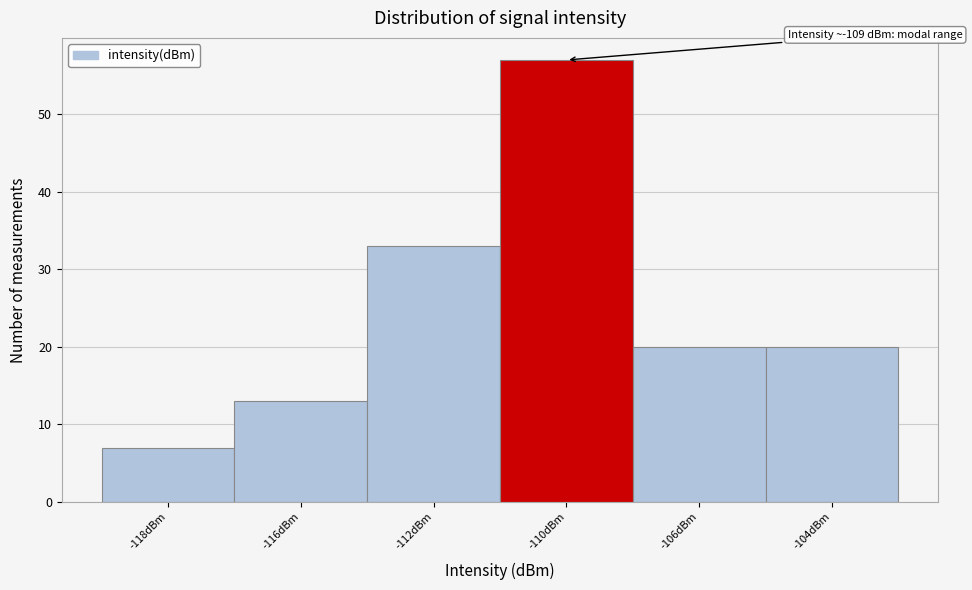

Reading left to right, what are all the values shown in this chart?

7	13	33	57	20	20